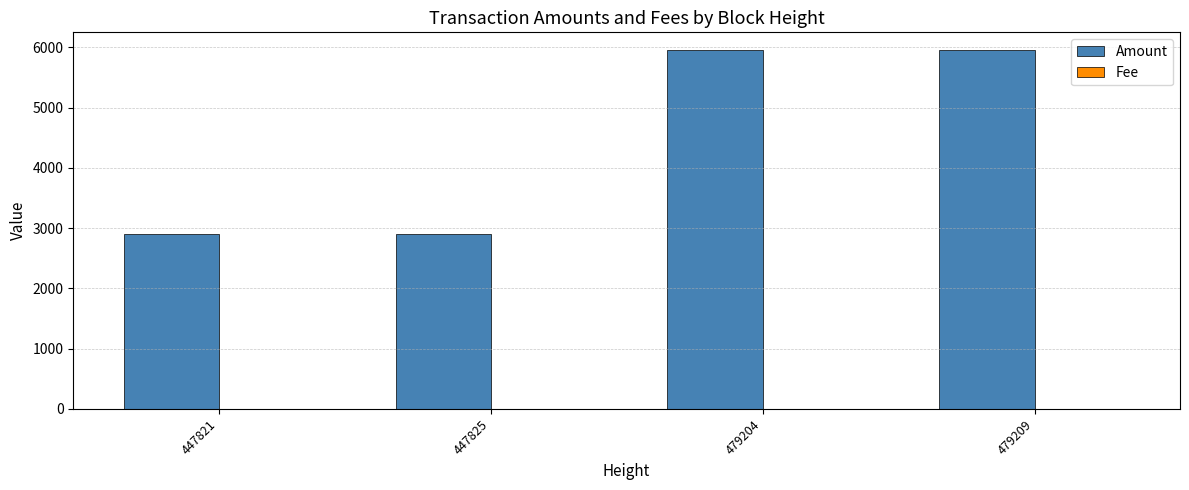

What is the sum of all Amount values?

17698